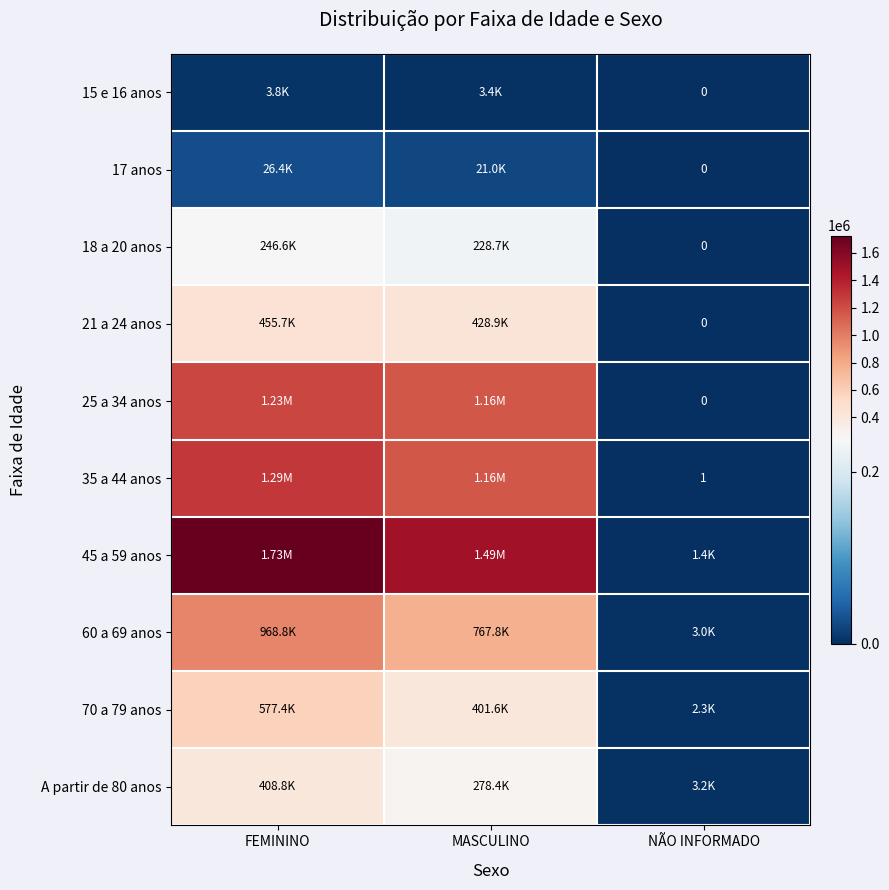

What is the spread (max minus min) of values at NÃO INFORMADO?

3159